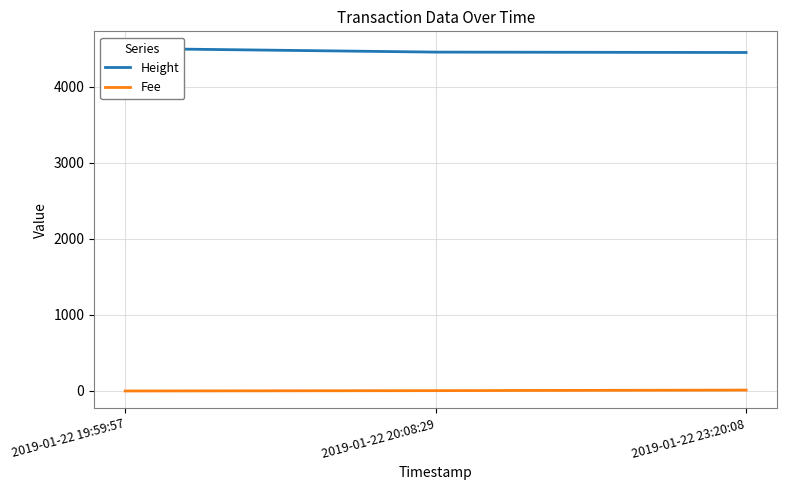

At which category is the sum across all series the highest?

2019-01-22 19:59:57